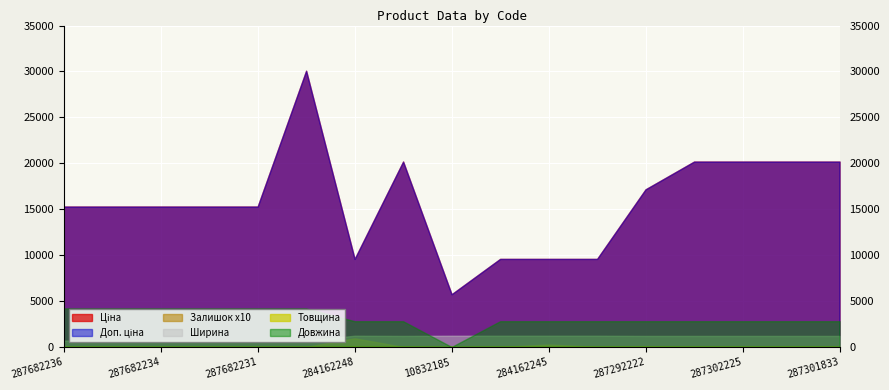

True or false: Ширина has a value of 697.0 at 287682233.

True